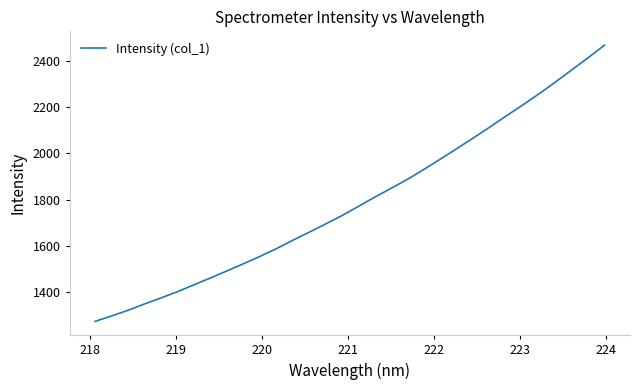

What is the difference between the maximum and minimum values?

1195.4